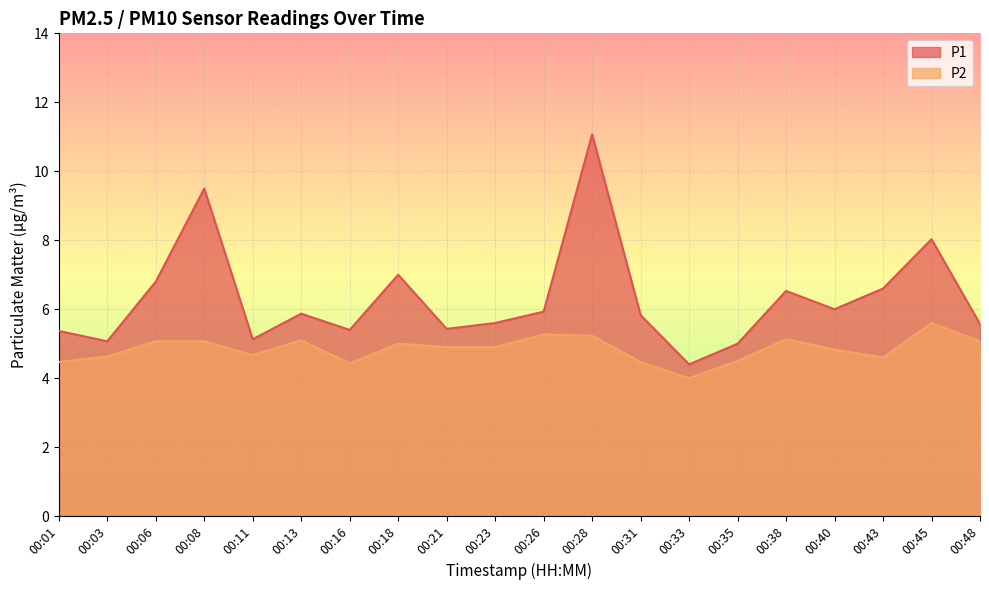

How many distinct data groups are displayed?

2